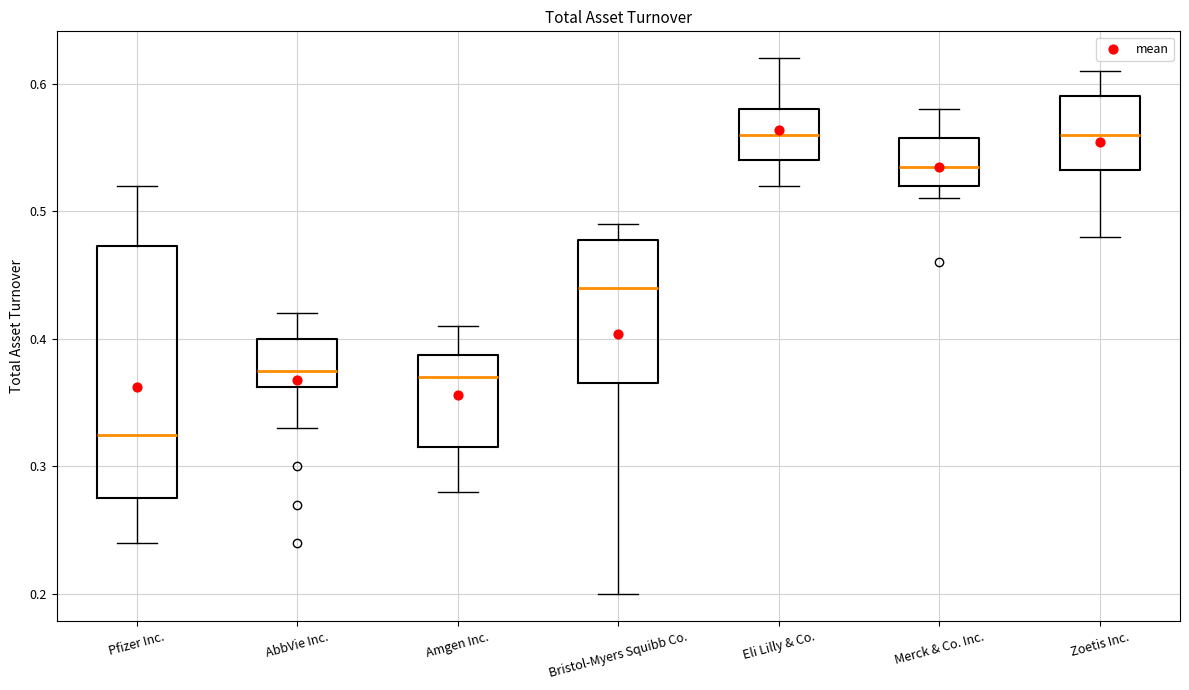

Where is the lower edge of the box for Zoetis Inc. on the y-axis? The values are not printed on the chart, so give them approximately, as read against the axis.

0.53